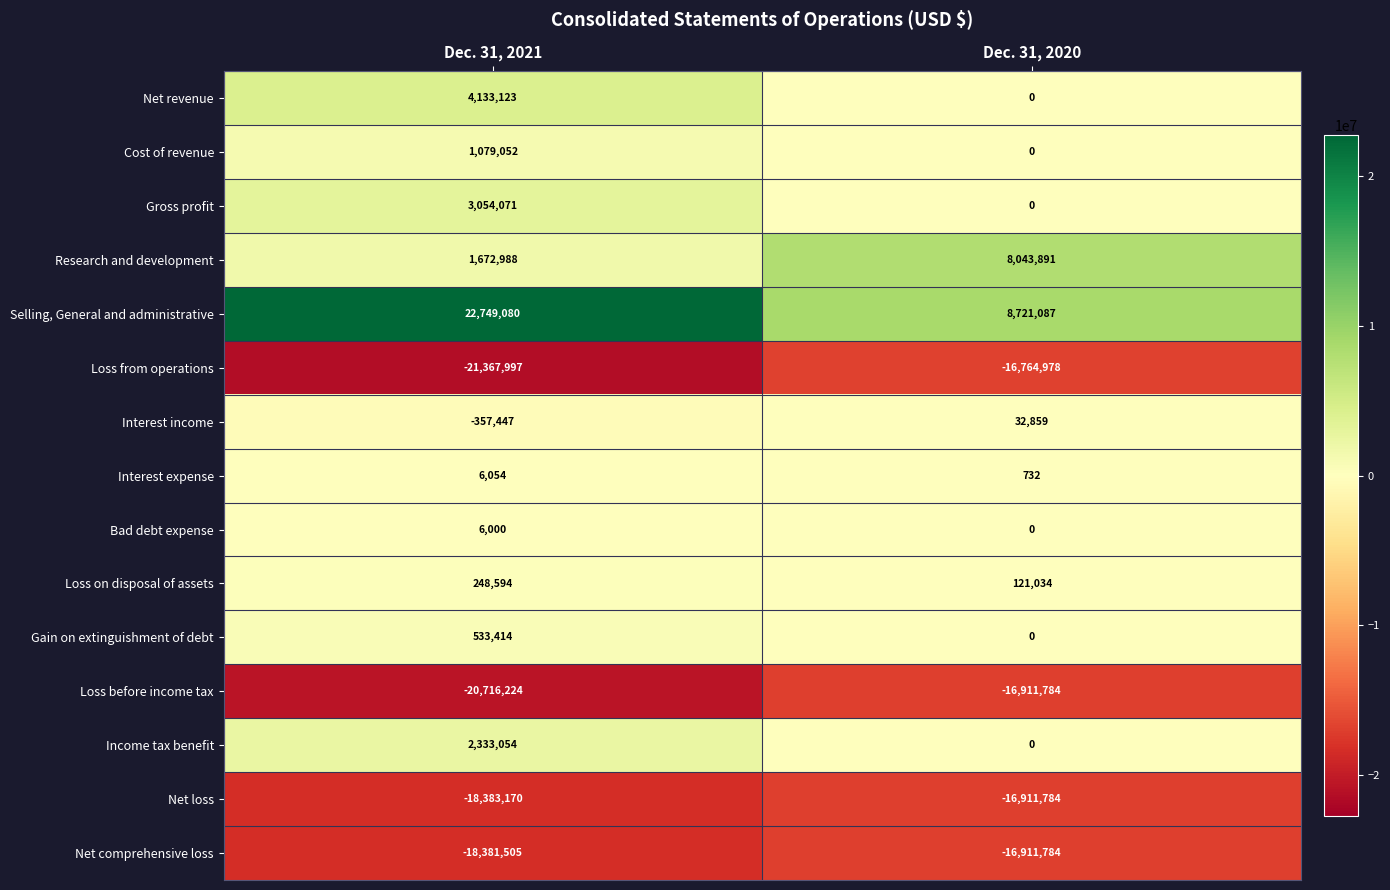

Between Dec. 31, 2021 and Dec. 31, 2020, which series saw the biggest shift?

Selling, General and administrative